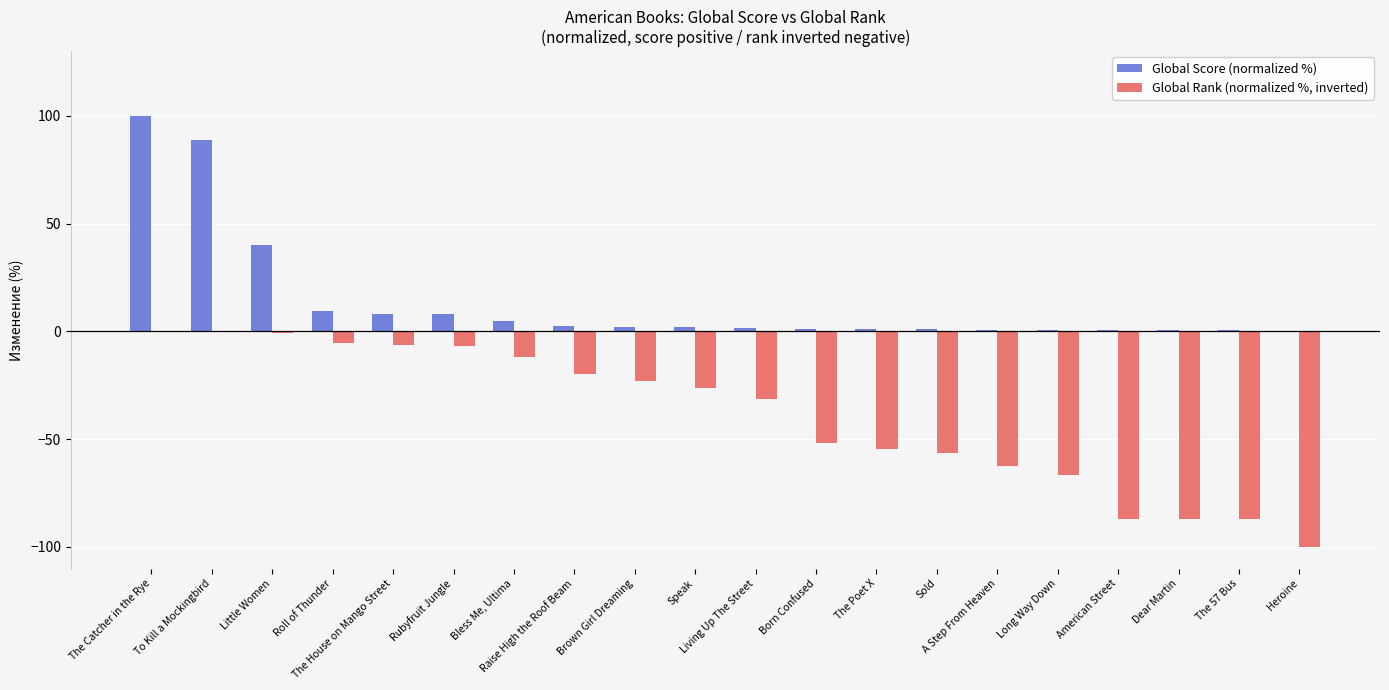

What is the maximum value shown in the chart?

100.0